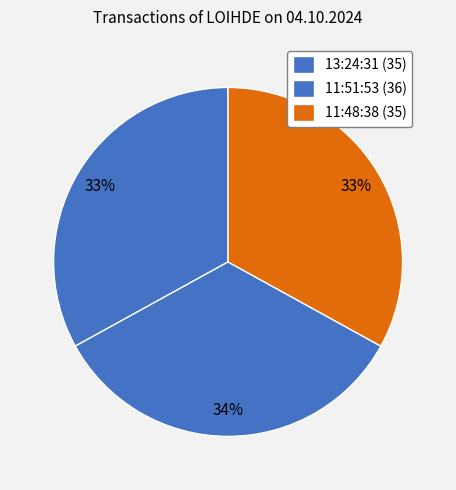

Is the sum of 11:48:38 and 11:51:53 greater than half?

Yes